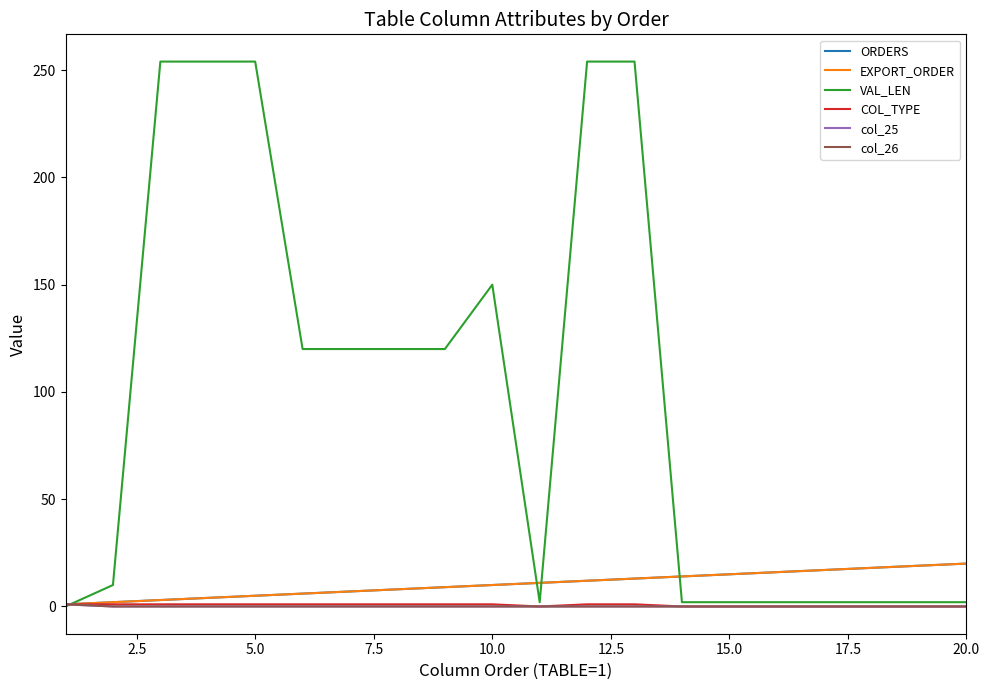

Is this an area chart (filled region under the line)?

No